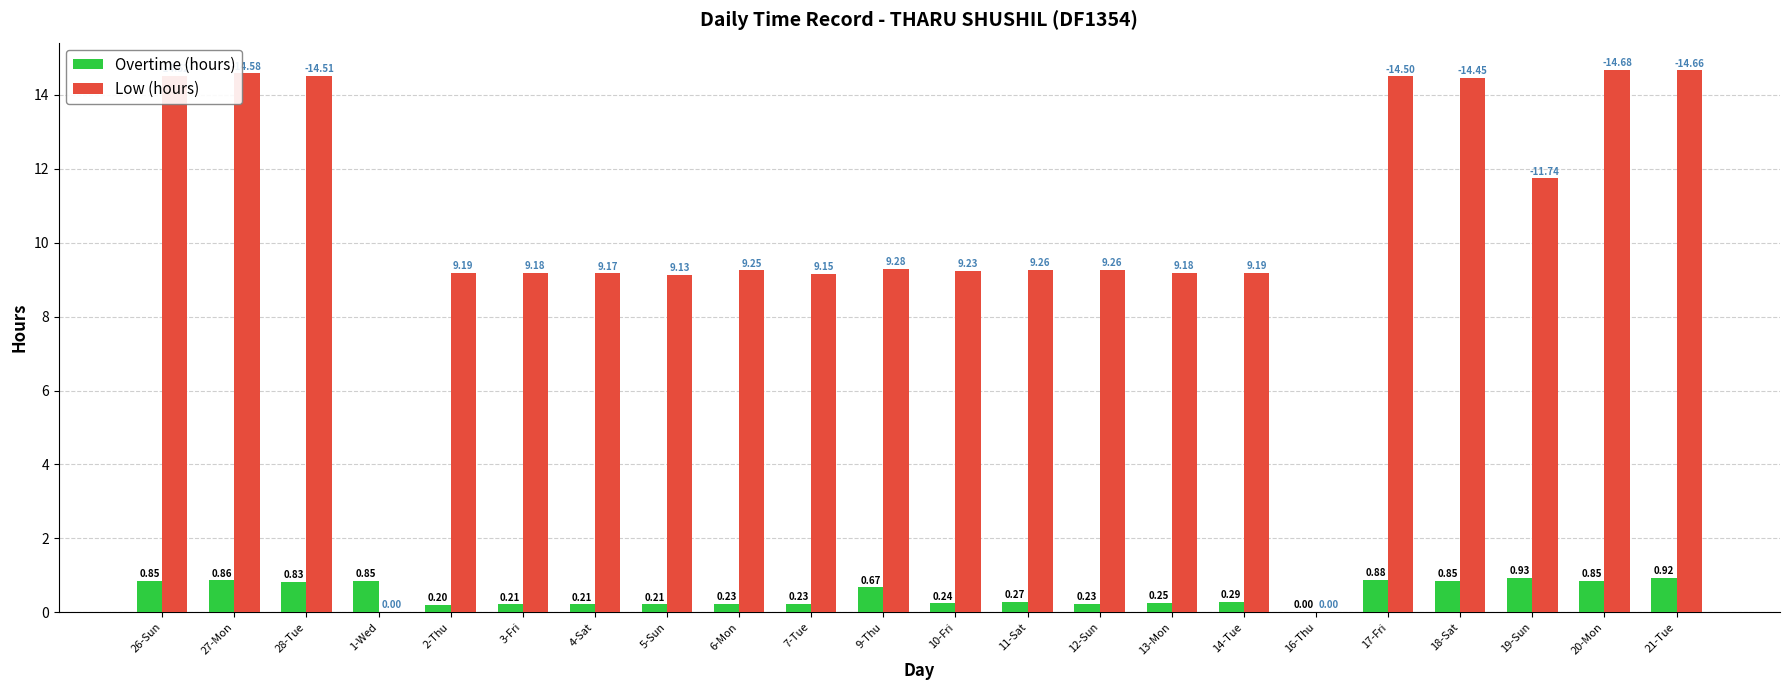

Which series has the largest total across all categories?

Low (hours)